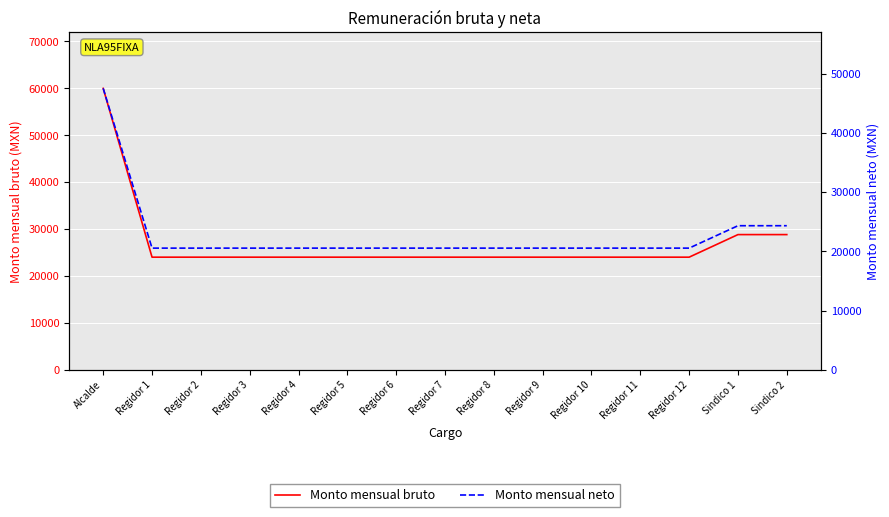

The Monto mensual neto series shows 20540.0 at Regidor 10. True or false?

True